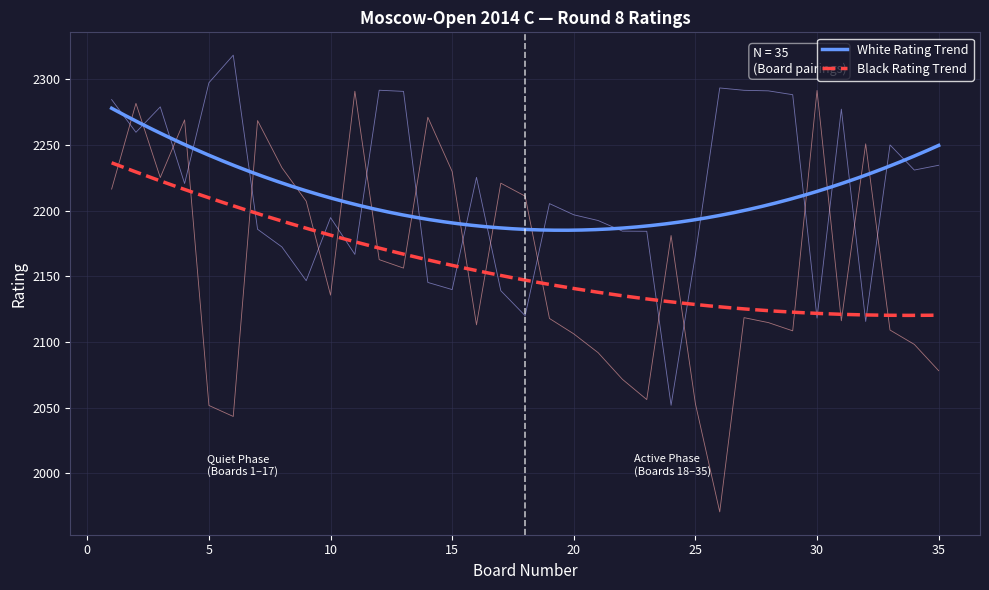

What is the value of the White Rating point at the 19th from the left?

2205.3